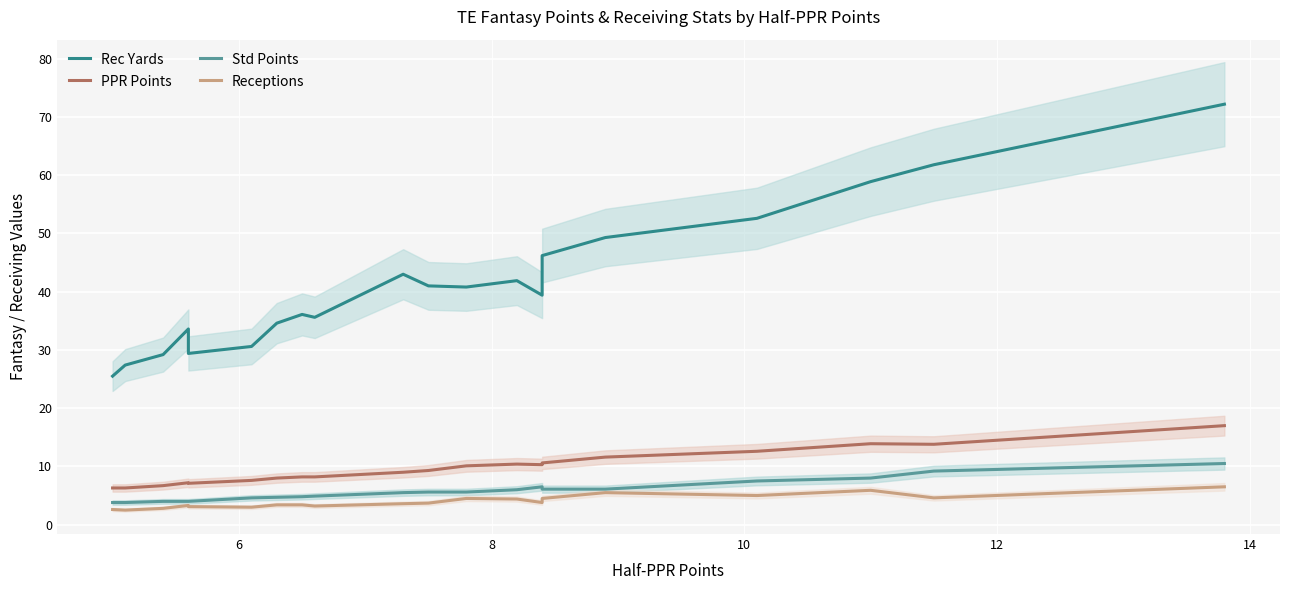

True or false: PPR Points and Receptions intersect in this chart.

False